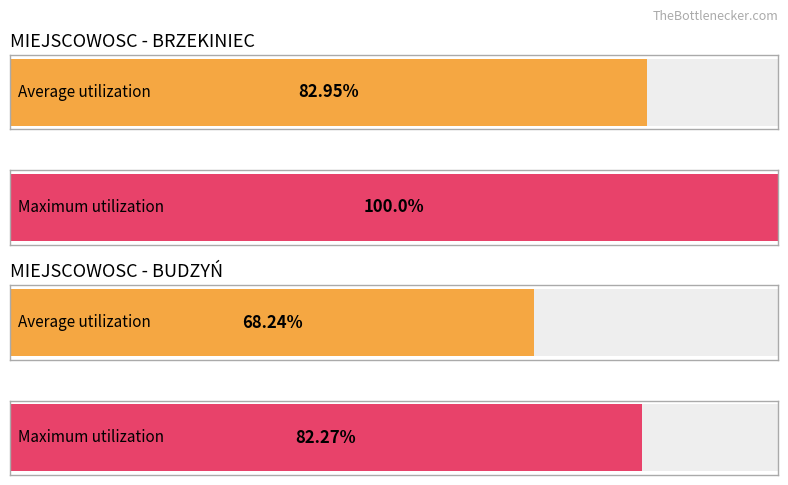

Are the bars grouped side by side (vs. stacked)?

No